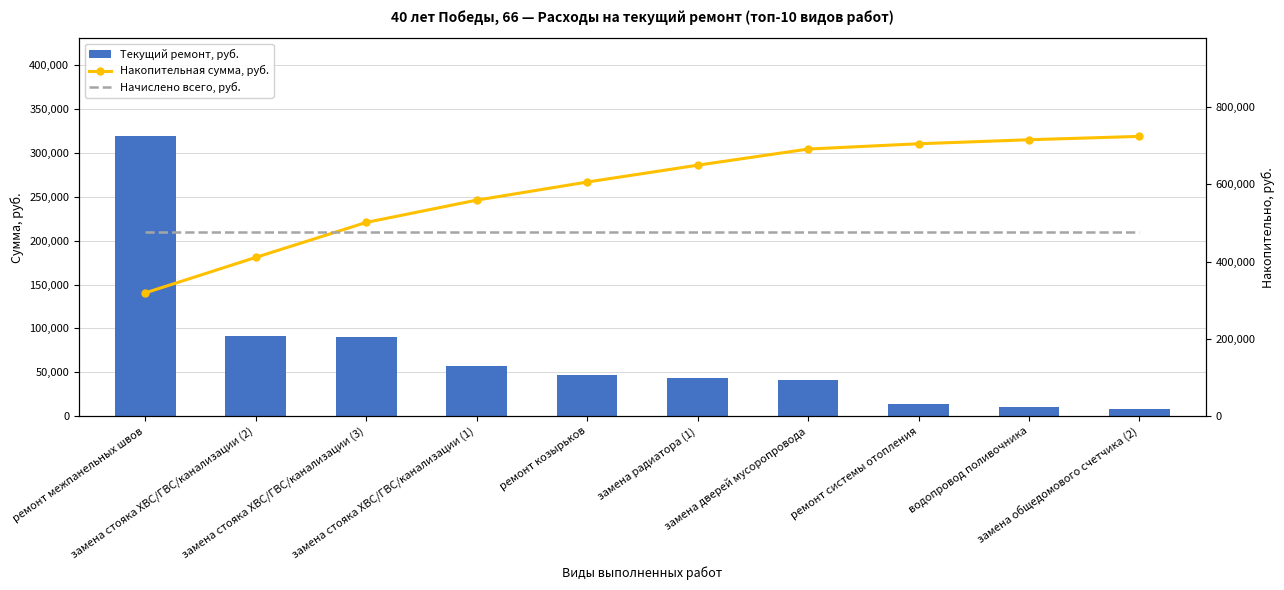

How many distinct data groups are displayed?

3